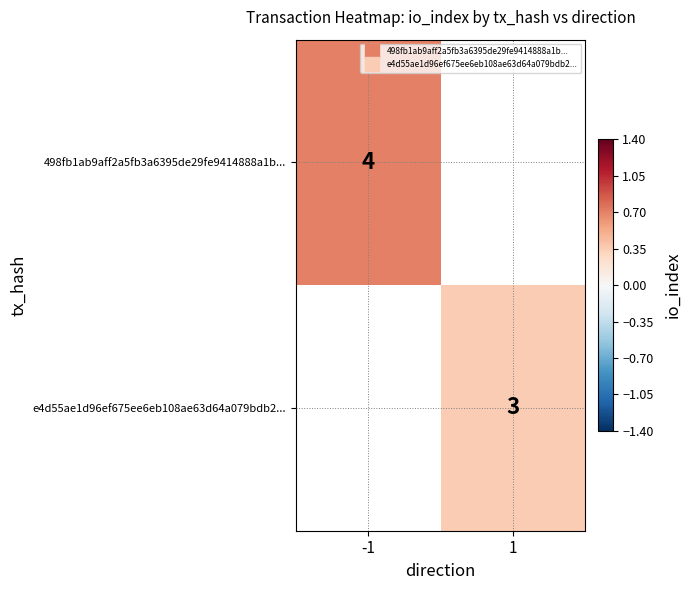

Is the value of 498fb1ab9aff2a5fb3a6395de29fe9414888a1b... at 1 greater than the value of e4d55ae1d96ef675ee6eb108ae63d64a079bdb2... at -1?

No